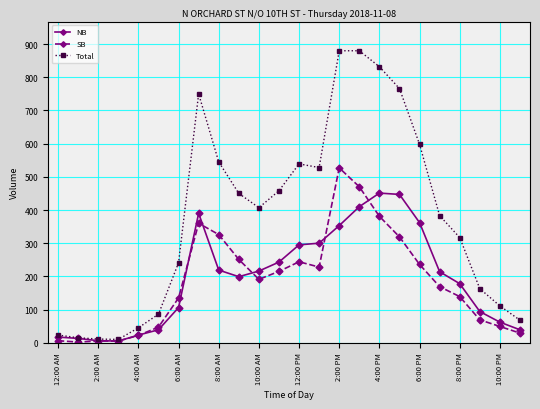

What is the greatest value displayed?

880